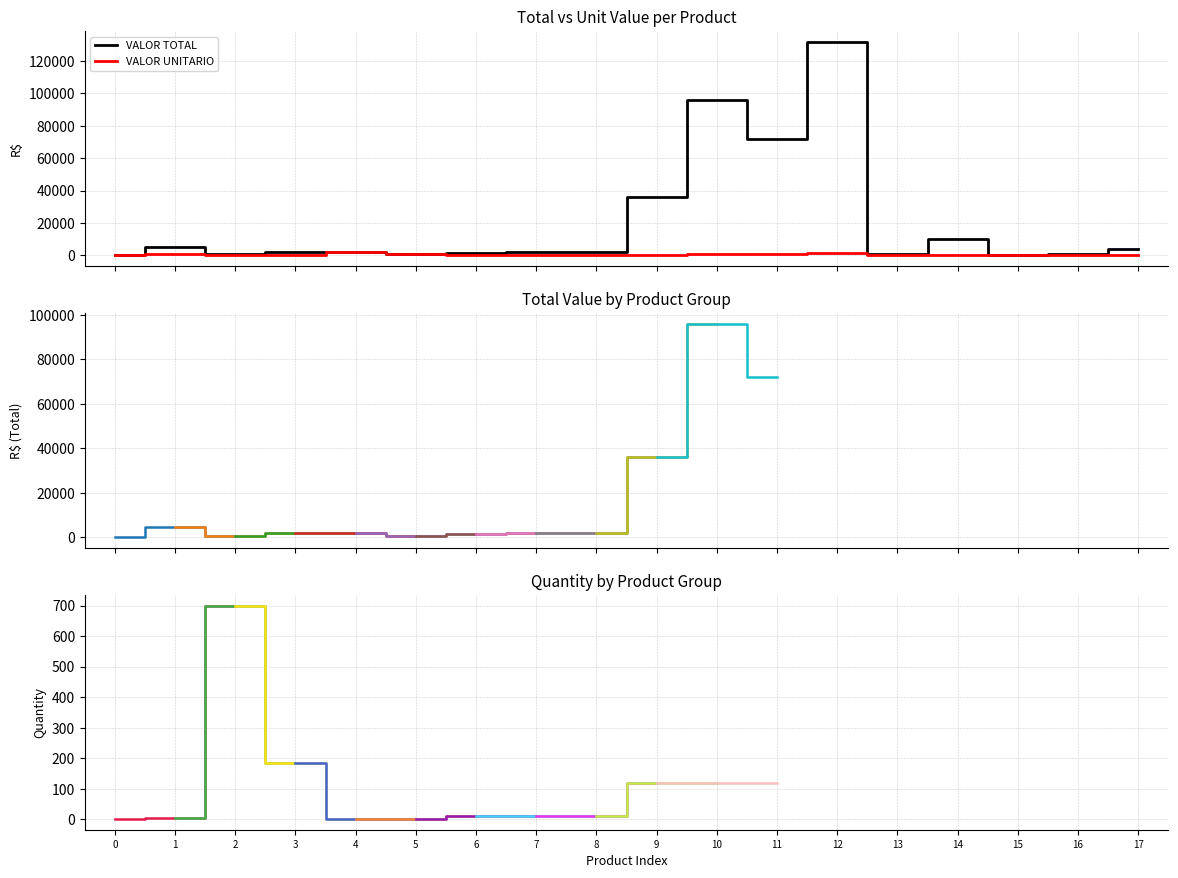

How many values in the VALOR TOTAL series are below 1890?

9